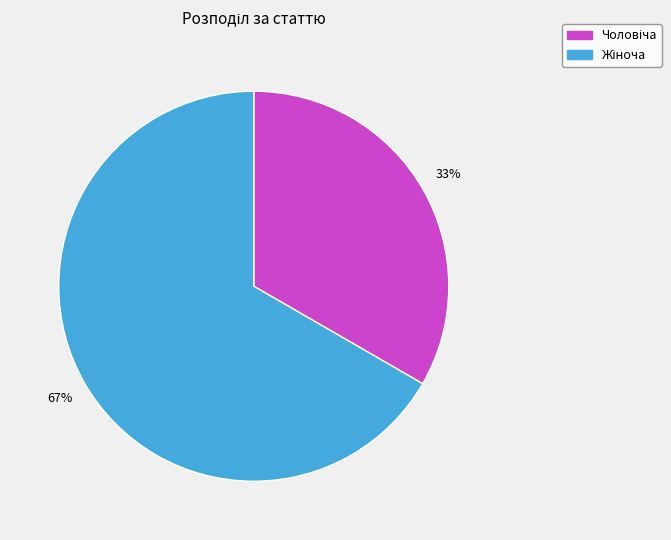

Does any single category account for the majority?

Yes